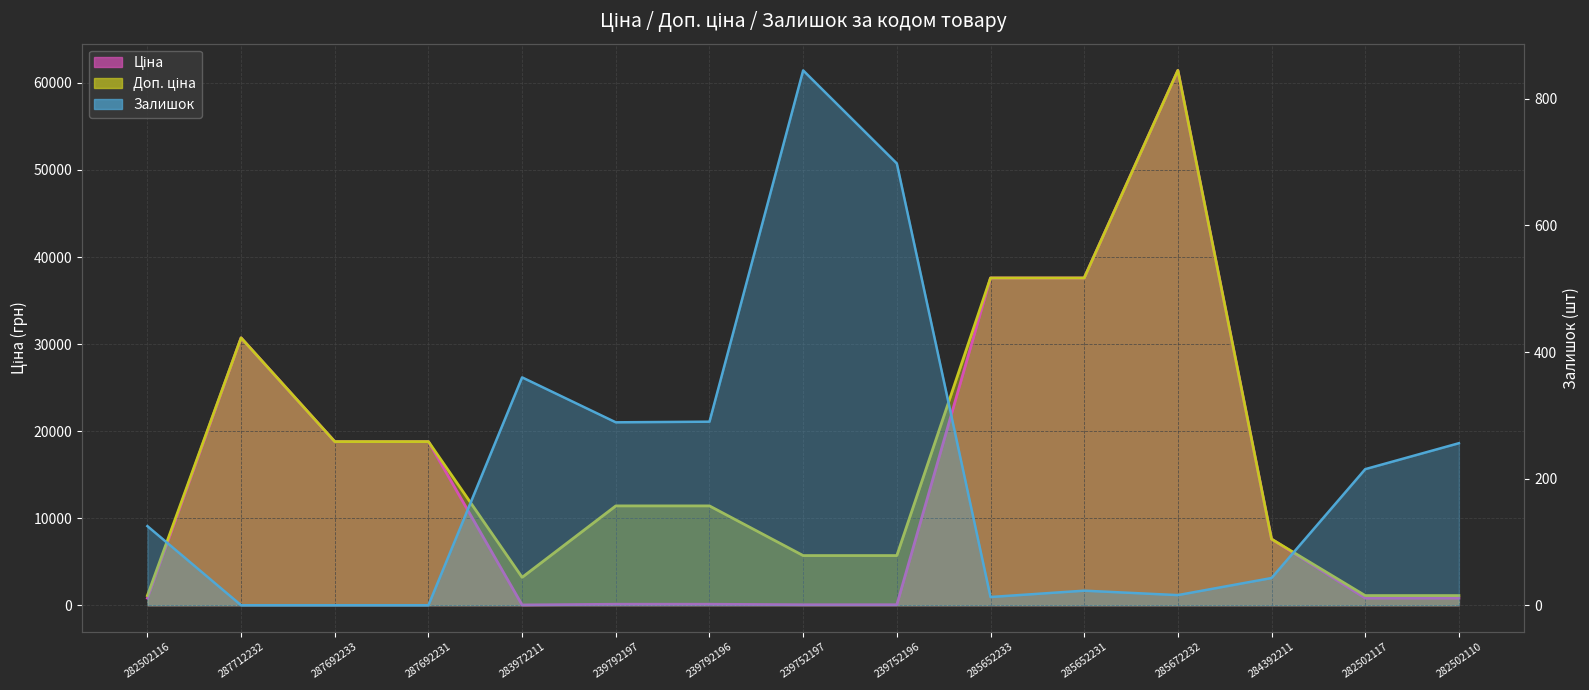

Which series has the largest total across all categories?

Доп. ціна